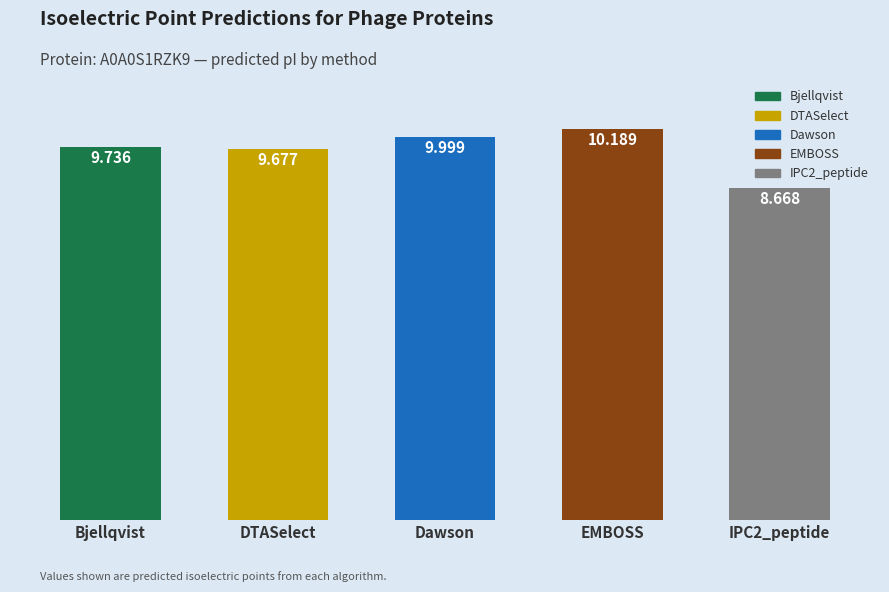

Which series has the largest total across all categories?

EMBOSS